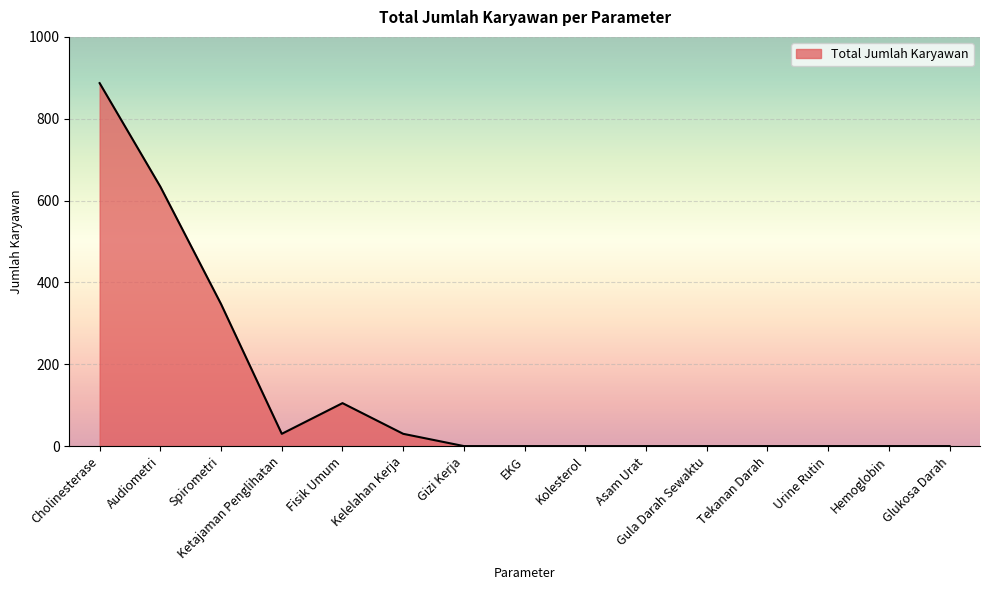

What is the sum of the values at Kolesterol and Audiometri?

634